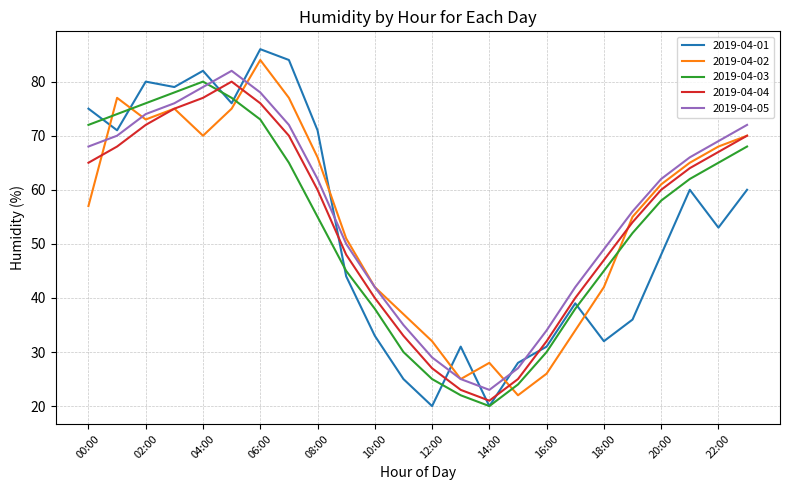

What is the maximum value for 2019-04-04?

80